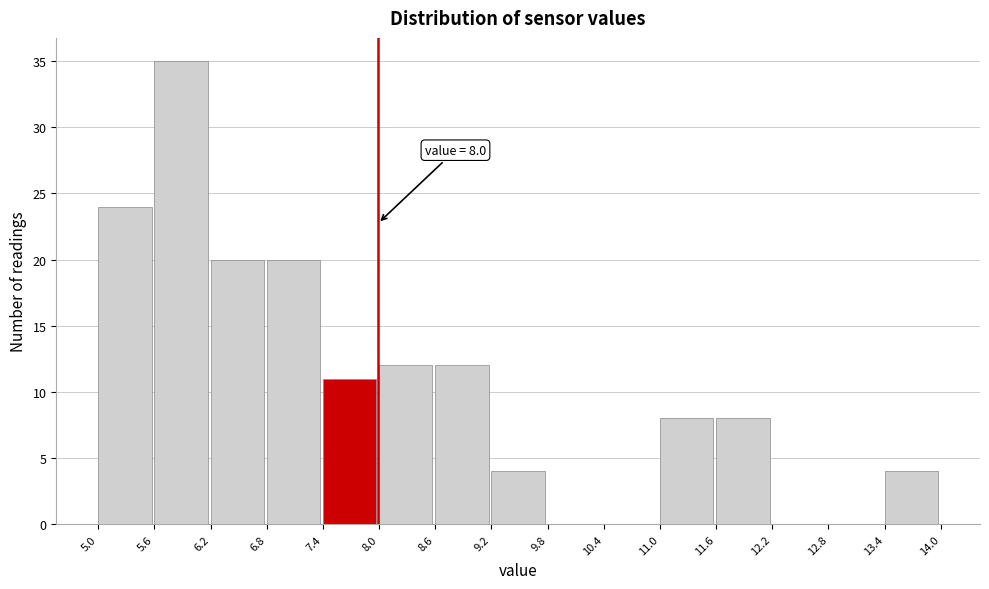

Over which range of the x-axis is the bar tallest?

5.6 to 6.2